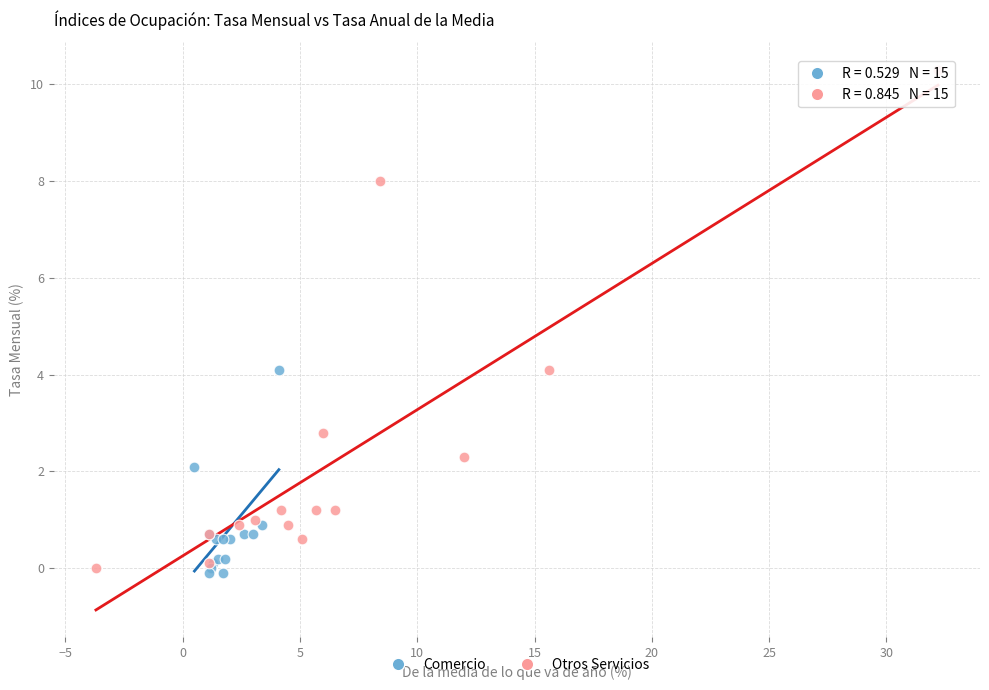

Which series contains the highest Y value?

Otros Servicios